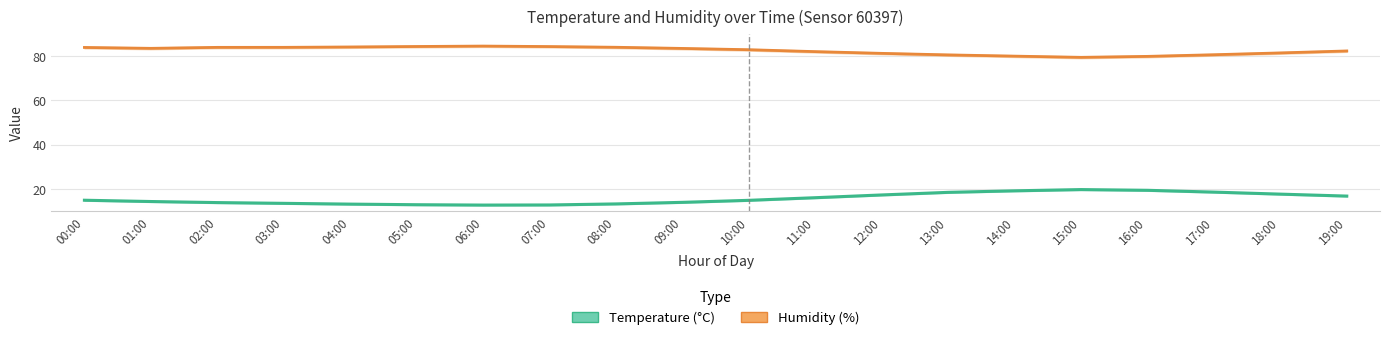

Read the humidity_upper value at 01:00.

83.9